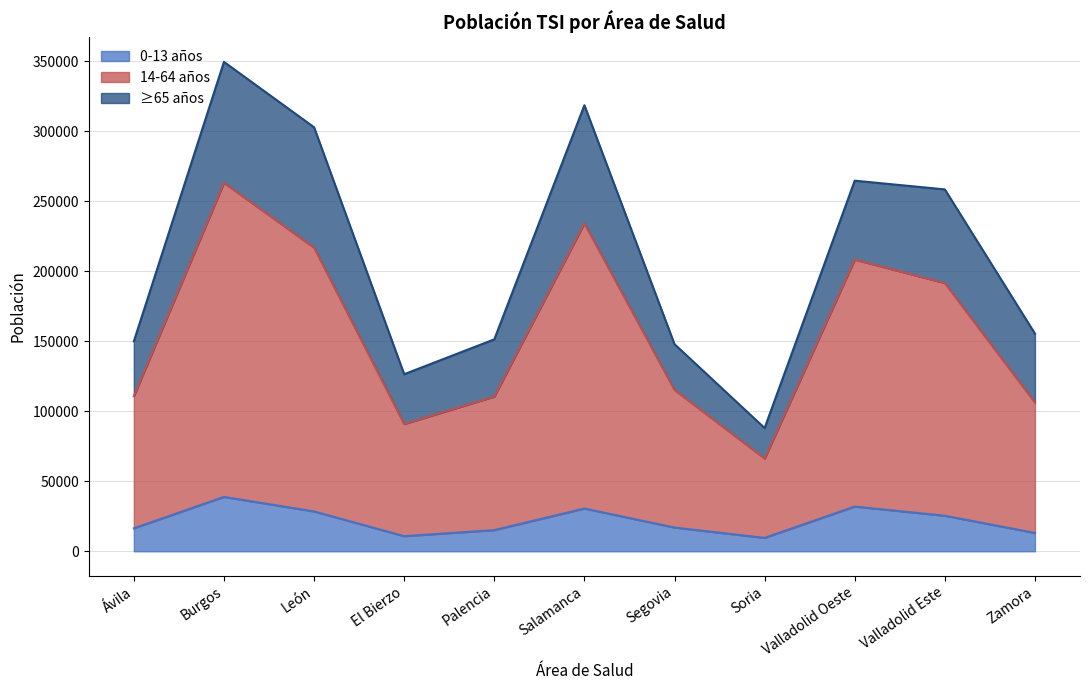

Is it true that 0-13 años equals 30525 at Salamanca?

True